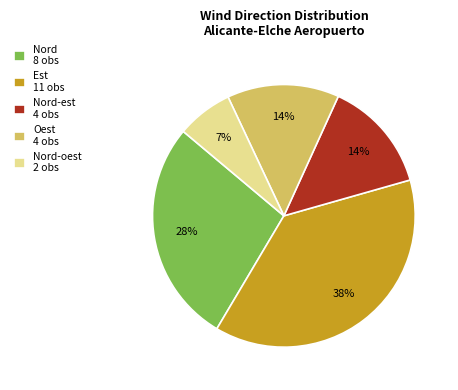

How many slices are in this pie chart?

5